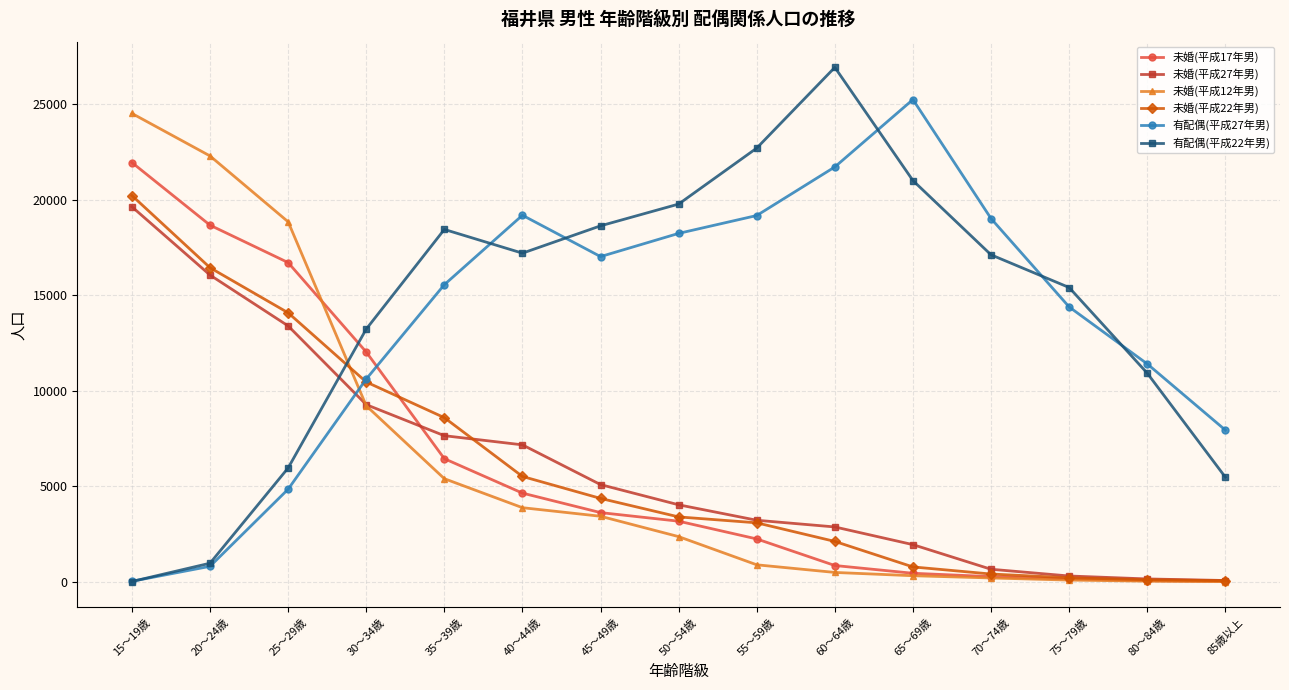

Which series has the widest spread of values?

有配偶(平成22年男)